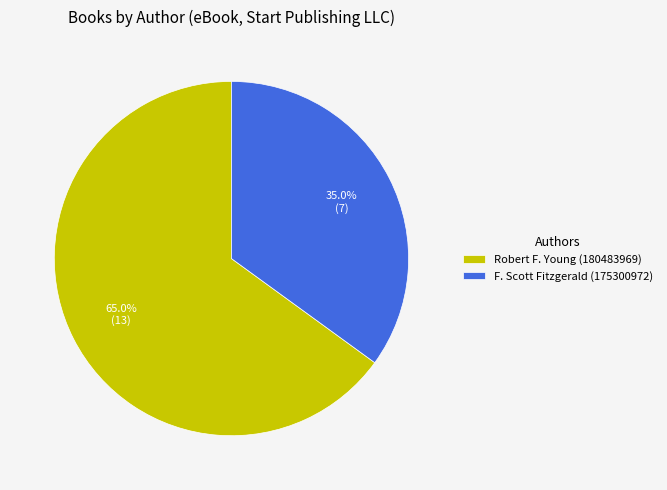

The Robert F. Young slice represents 65% of the pie. True or false?

True